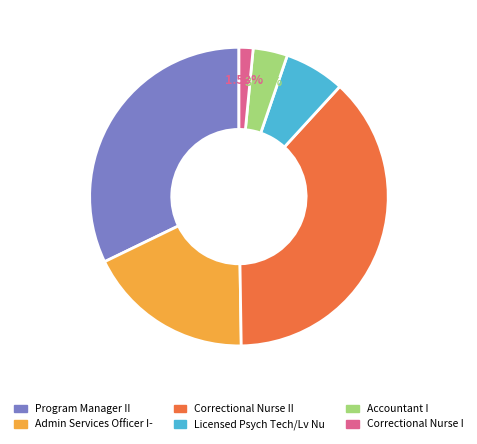

Does Correctional Nurse I represent more than half of the total?

No